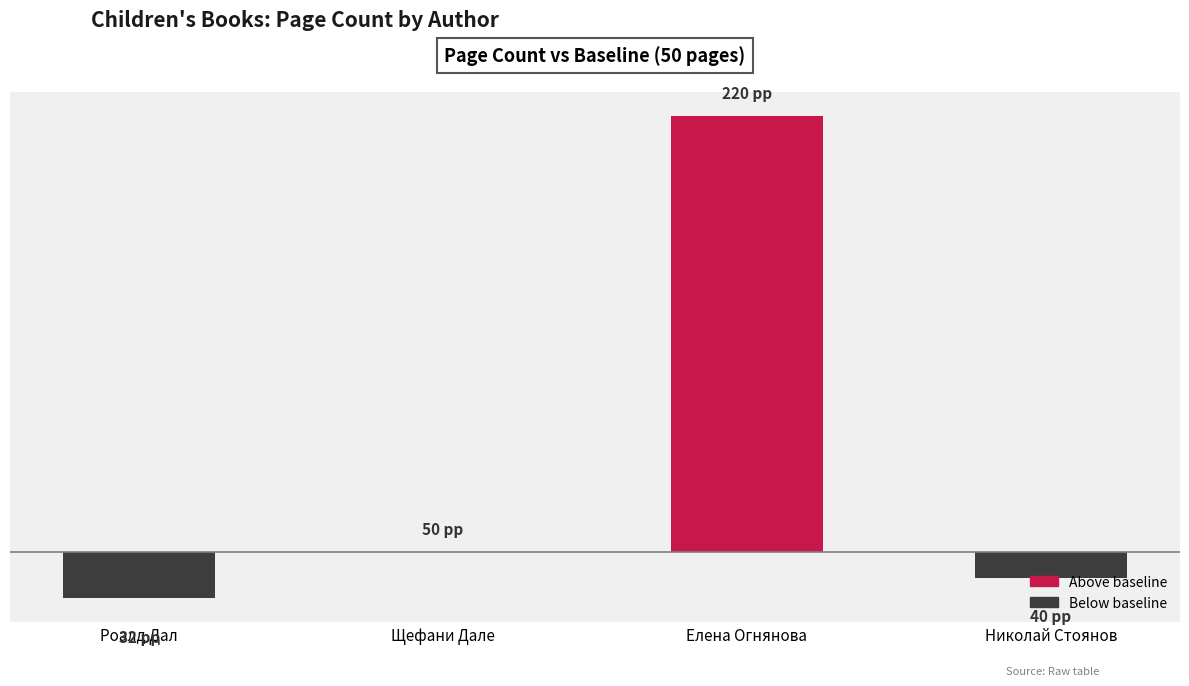

Rank the categories by value from highest to lowest.

Елена Огнянова, Щефани Дале, Николай Стоянов, Роалд Дал